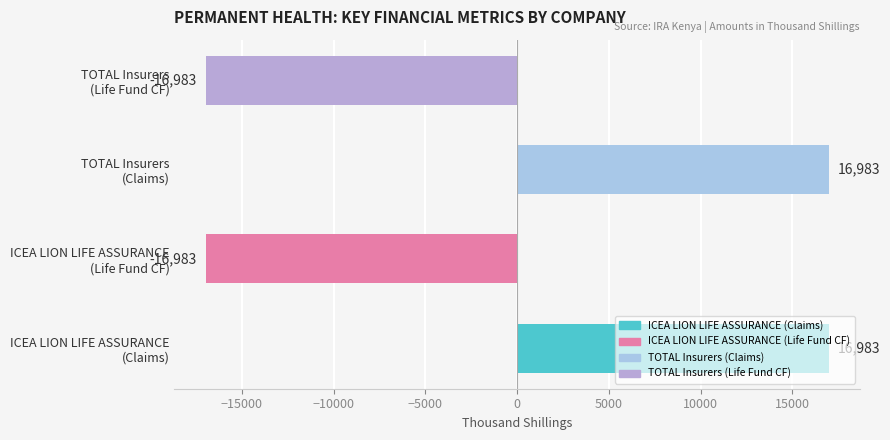

What is the minimum value shown in the chart?

-16983